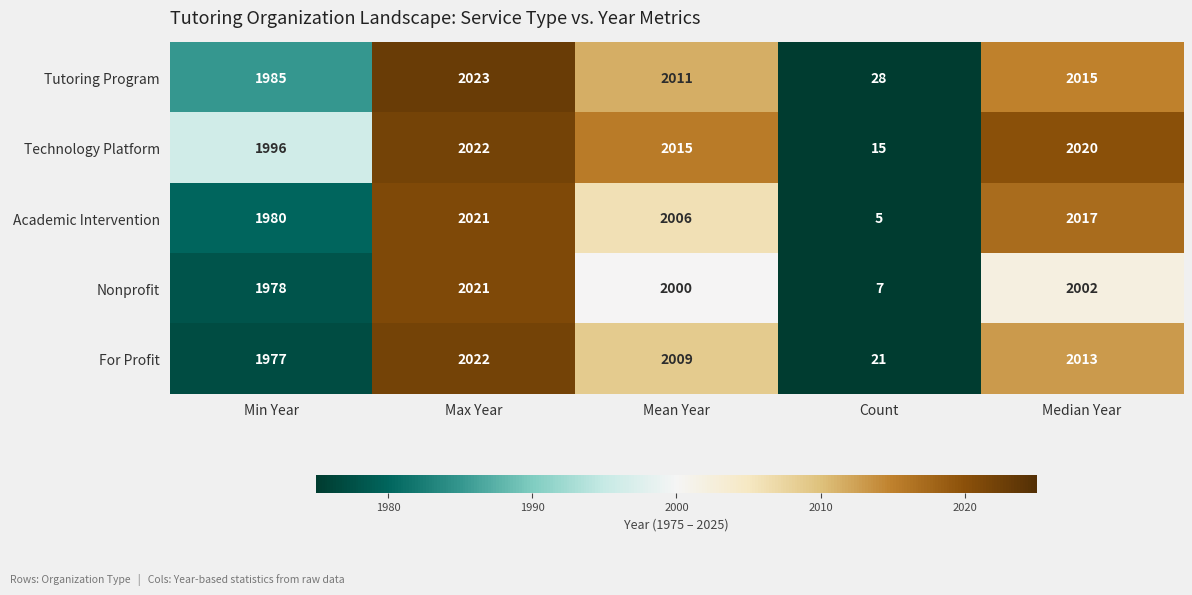

Reading right to left, what are all the values shown in this chart?

Tutoring Program: 2015	28	2011	2023	1985
Technology Platform: 2020	15	2015	2022	1996
Academic Intervention: 2017	5	2006	2021	1980
Nonprofit: 2002	7	2000	2021	1978
For Profit: 2013	21	2009	2022	1977